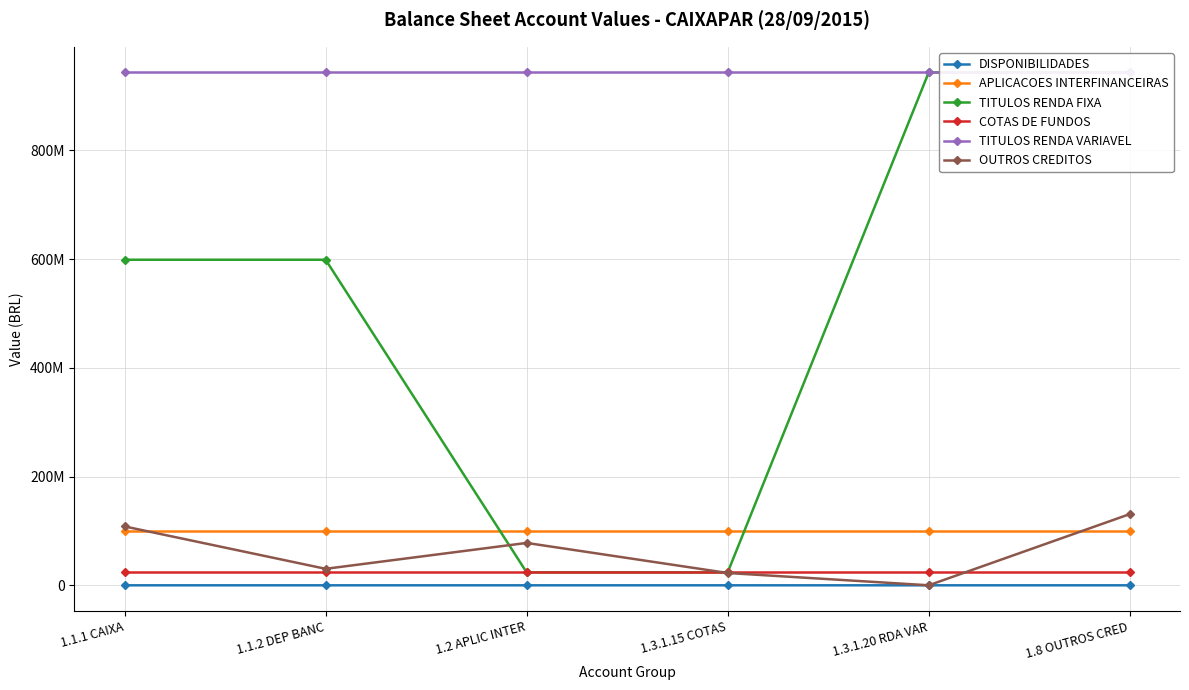

What is the maximum value for COTAS DE FUNDOS?

23807913.7